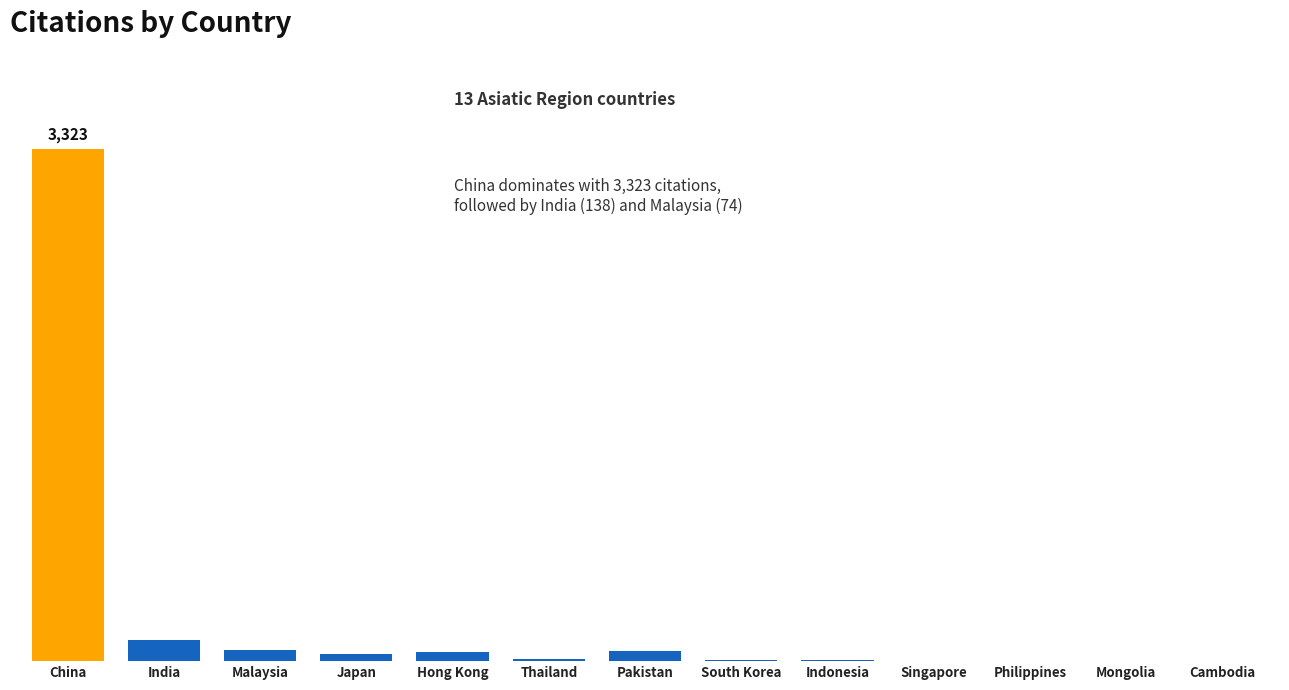

Are the bars horizontal?

No